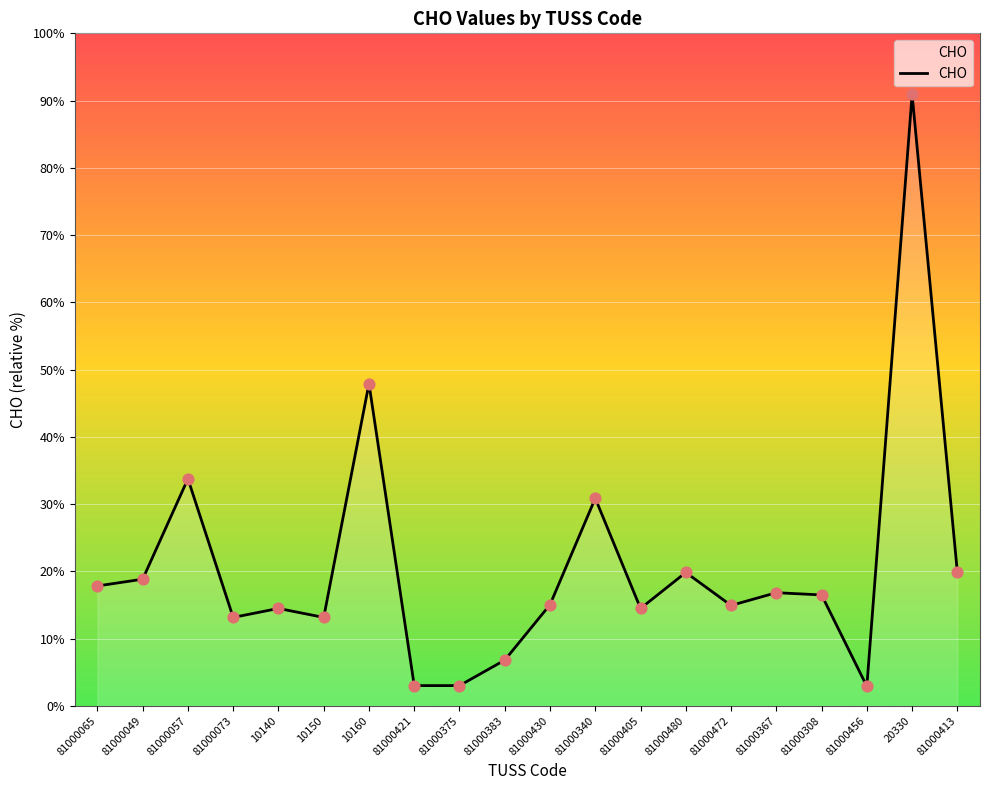

Does the chart have visible grid lines?

Yes